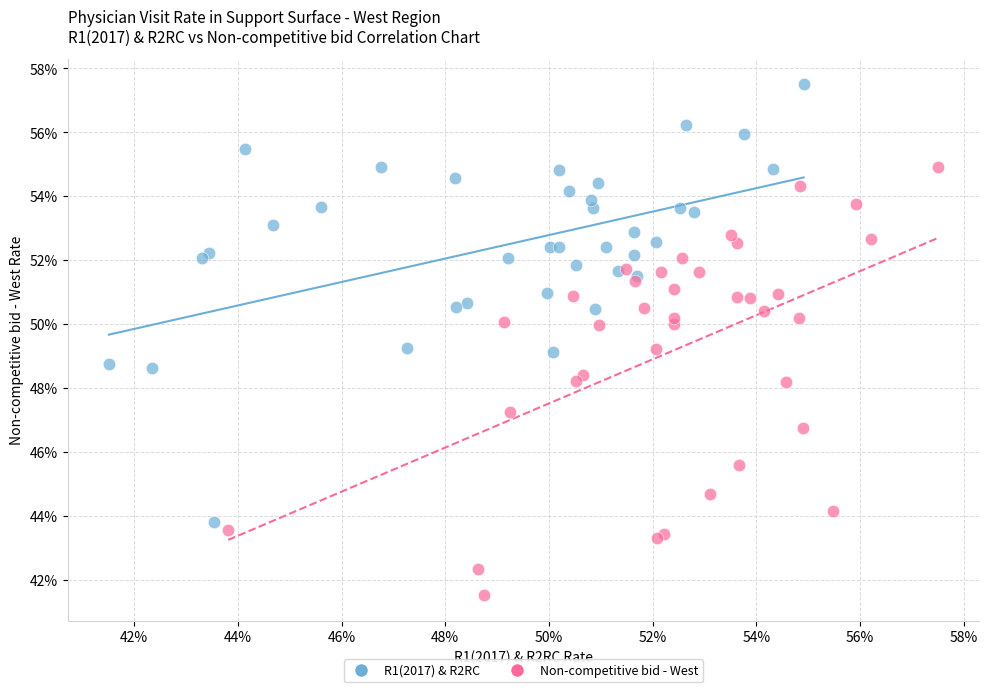

What are all the series names shown in the legend?

R1(2017) & R2RC, Non-competitive bid - West